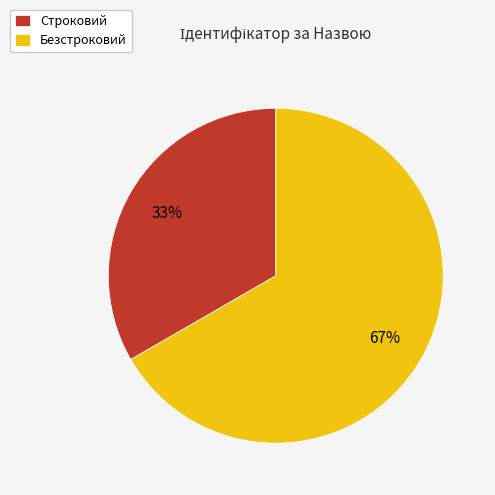

The Безстроковий slice represents 53% of the pie. True or false?

False